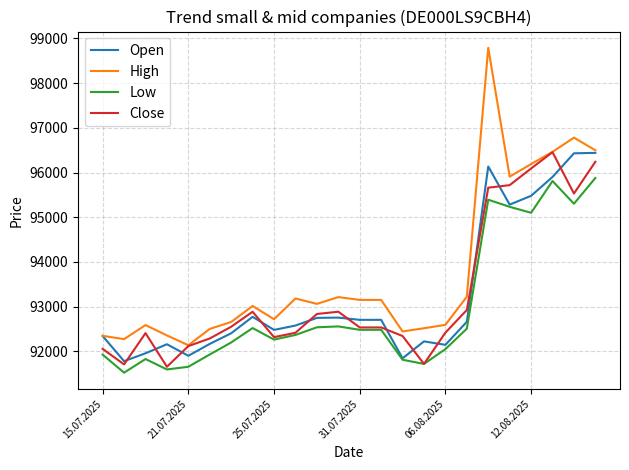

True or false: Low and High cross at least once.

False